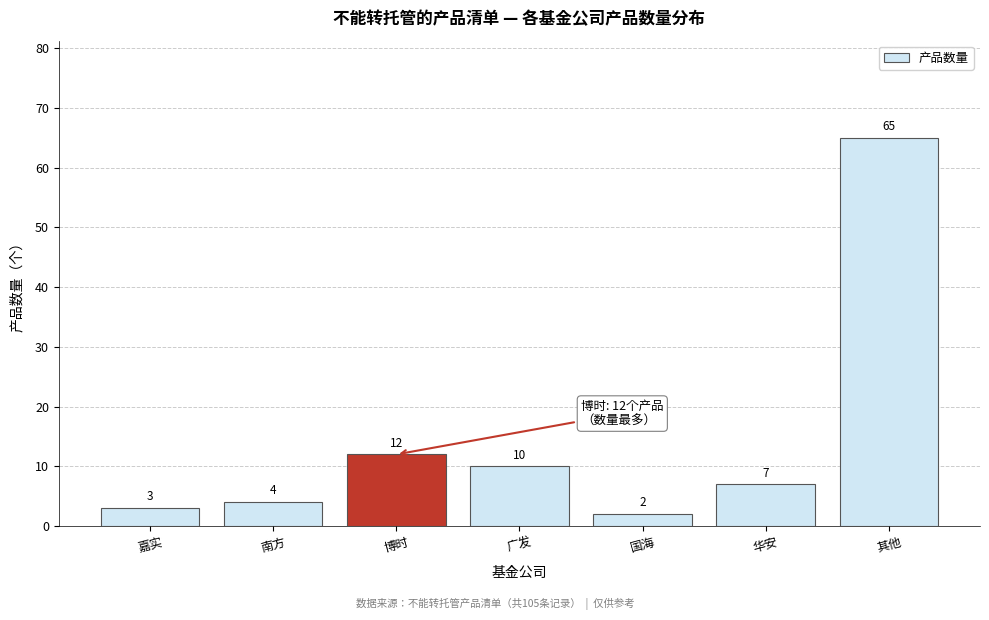

Reading right to left, list all the values displayed in this chart.

65	7	2	10	12	4	3